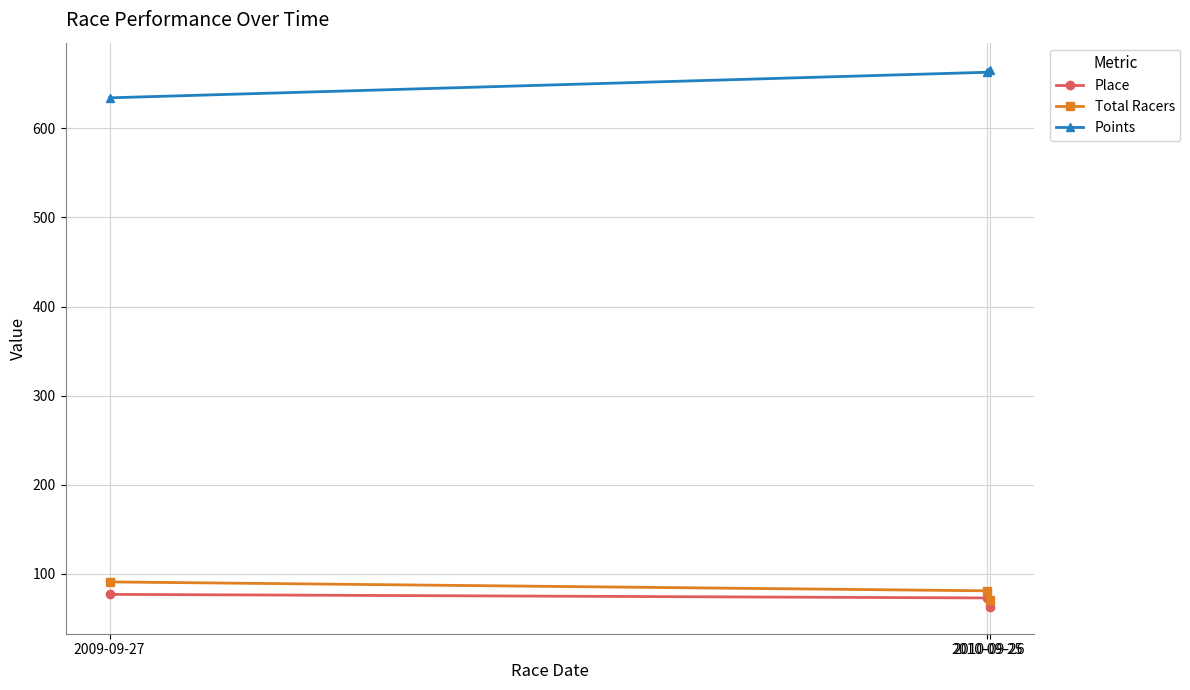

How many categories are shown in the chart?

3